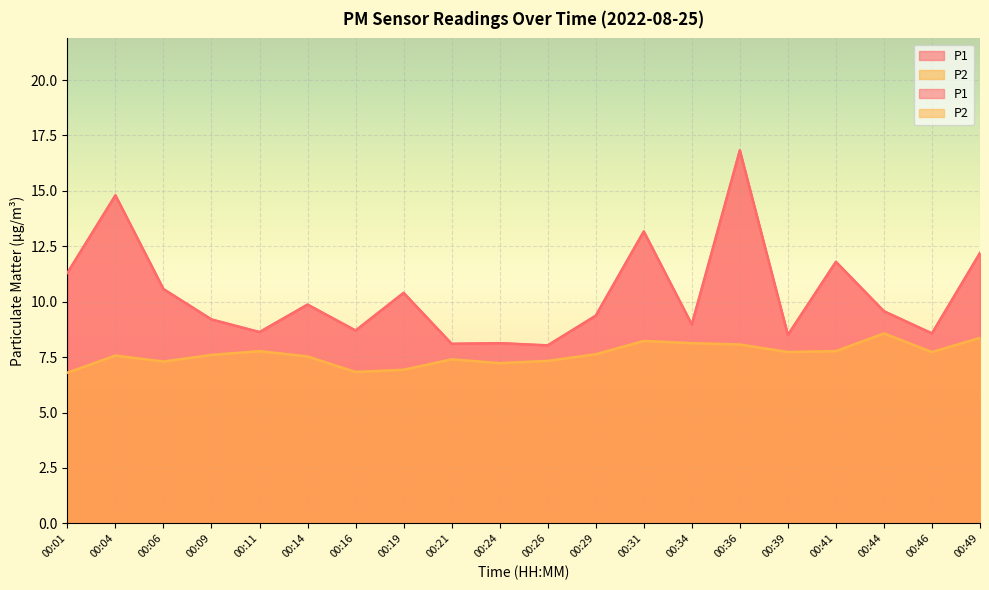

Reading left to right, extract all data points from this chart.

P1: 11.3	14.8	10.6	9.2	8.6	9.9	8.7	10.4	8.1	8.1	8.0	9.4	13.2	9.0	16.8	8.5	11.8	9.6	8.6	12.2
P2: 6.8	7.6	7.3	7.6	7.8	7.5	6.8	6.9	7.4	7.2	7.3	7.6	8.2	8.1	8.1	7.7	7.8	8.6	7.7	8.4